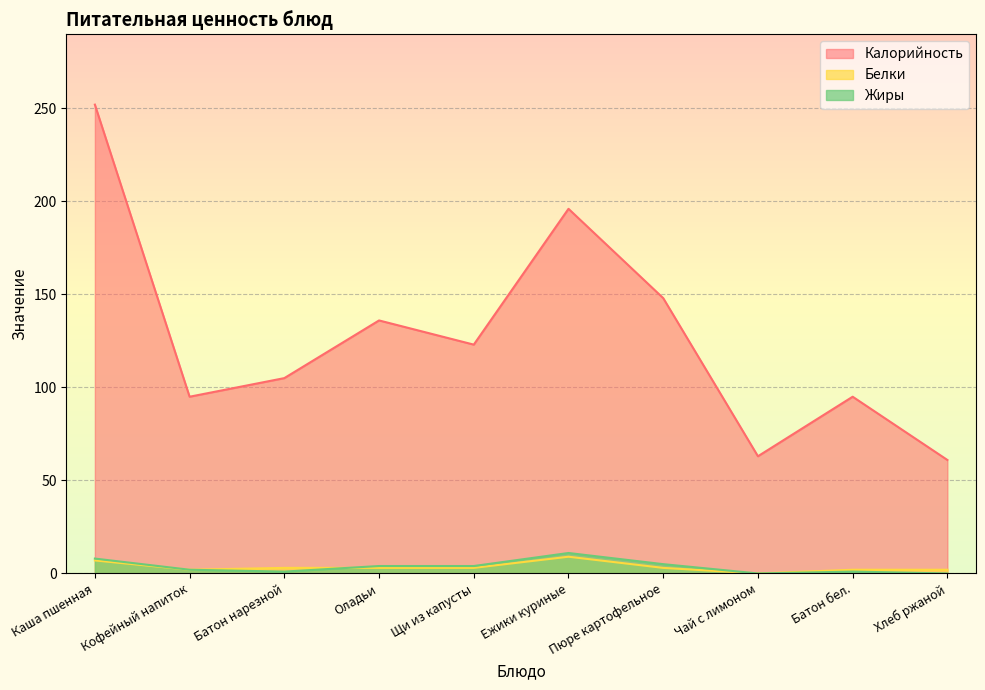

True or false: Жиры has a value of 8 at Каша пшенная.

True